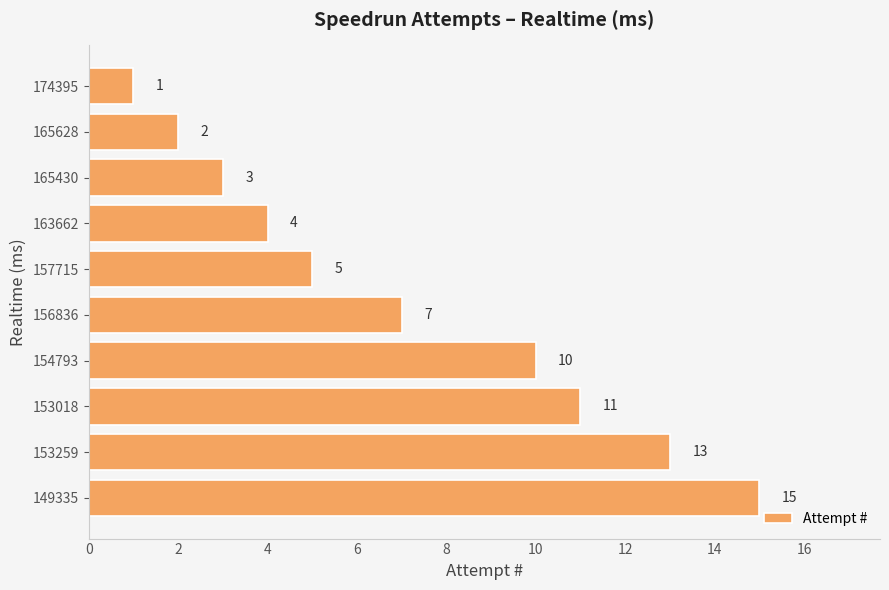

What is the difference between the maximum and minimum values?

14